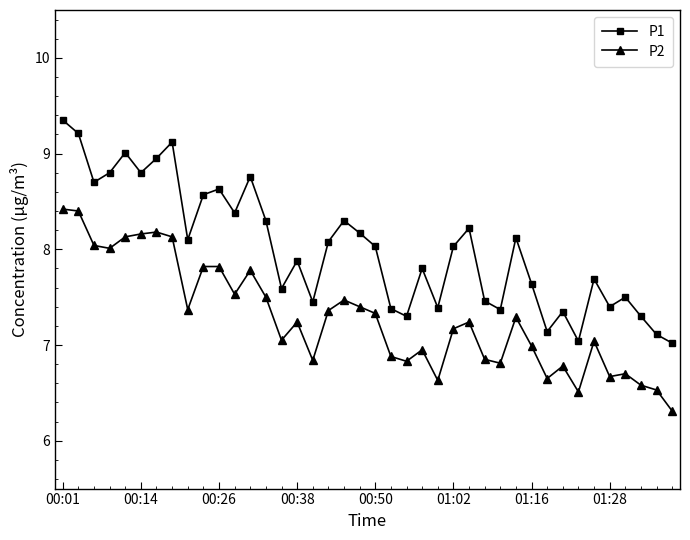

Which series has the widest spread of values?

P1